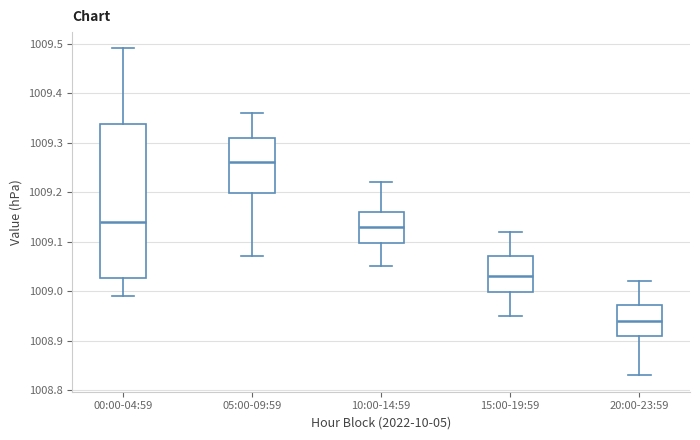

Which box has the highest median line?

05:00-09:59